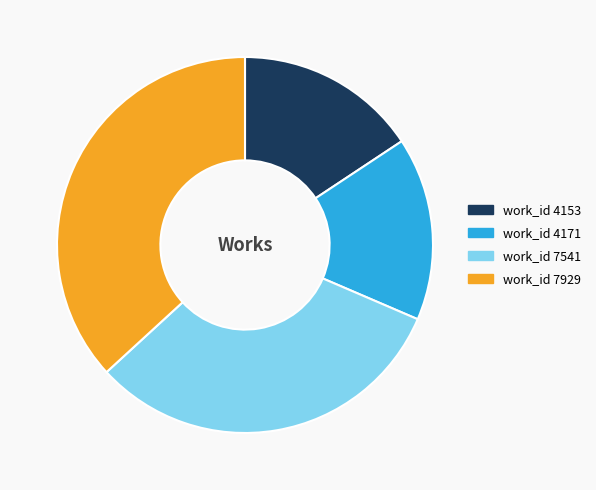

Which category has the biggest portion of the pie?

work_id 7929